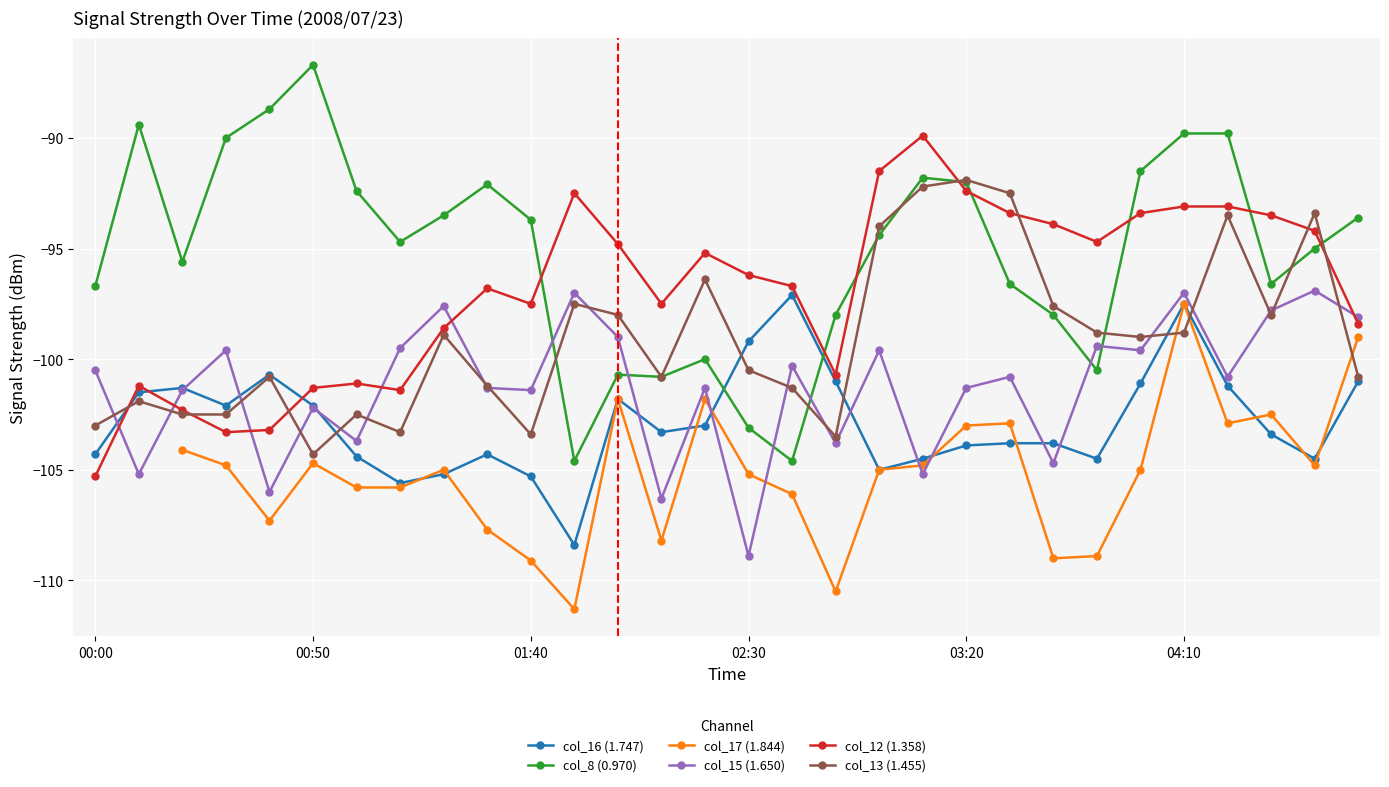

At how many categories does at least one series exceed -87?

1